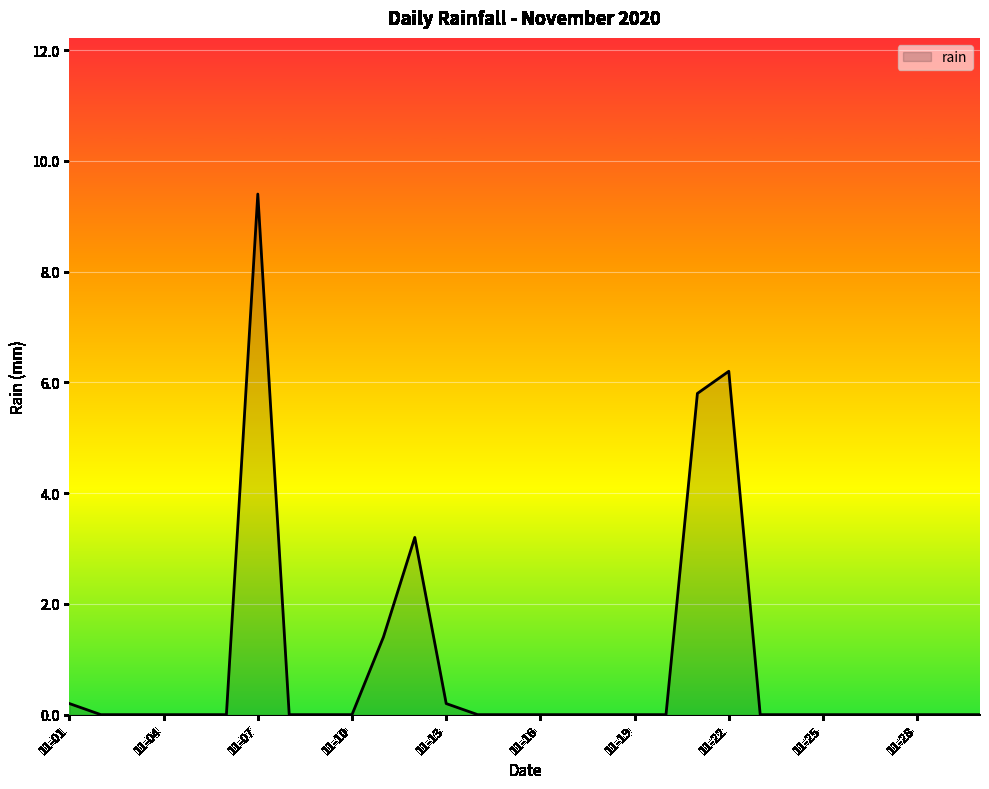

What is the greatest value displayed?

9.4